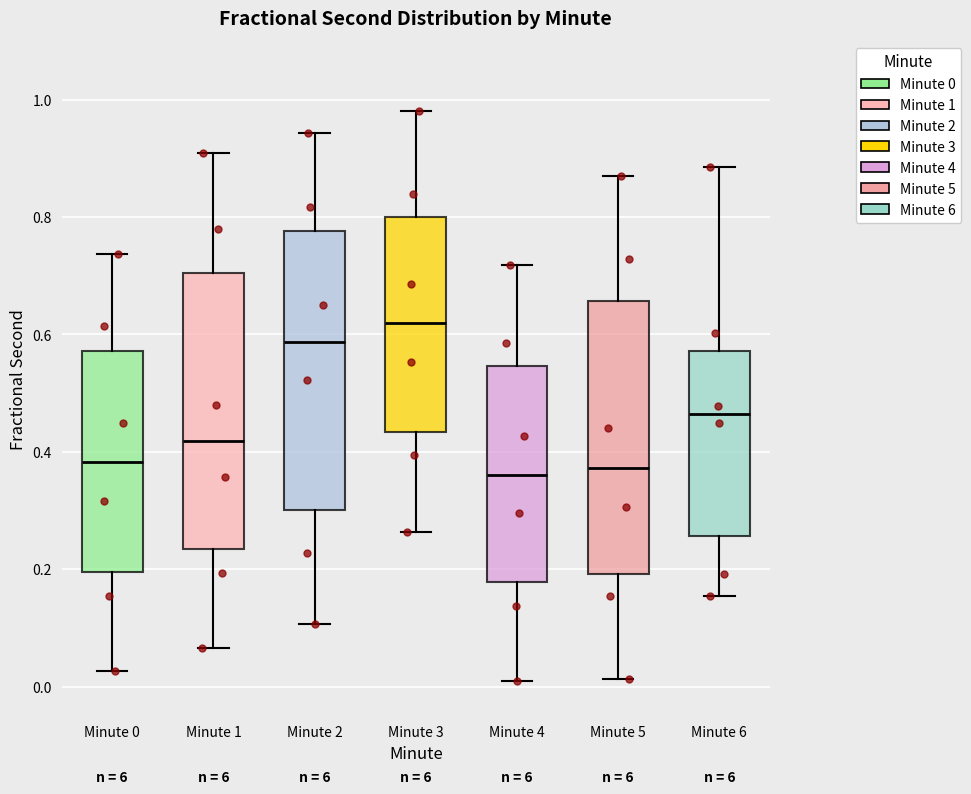

Reading left to right, transcribe this box plot: for each box, give where its median line is, the range the box spans, and where its two whiskers end, as read against the y-axis. The values are not printed on the chart, so give them approximately, as read against the axis.

Minute 0: median 0.38, box 0.20 to 0.58, whiskers 0.02 to 0.74
Minute 1: median 0.42, box 0.24 to 0.70, whiskers 0.06 to 0.90
Minute 2: median 0.58, box 0.30 to 0.78, whiskers 0.10 to 0.94
Minute 3: median 0.62, box 0.44 to 0.80, whiskers 0.26 to 0.98
Minute 4: median 0.36, box 0.18 to 0.54, whiskers 0.00 to 0.72
Minute 5: median 0.38, box 0.20 to 0.66, whiskers 0.02 to 0.86
Minute 6: median 0.46, box 0.26 to 0.58, whiskers 0.16 to 0.88